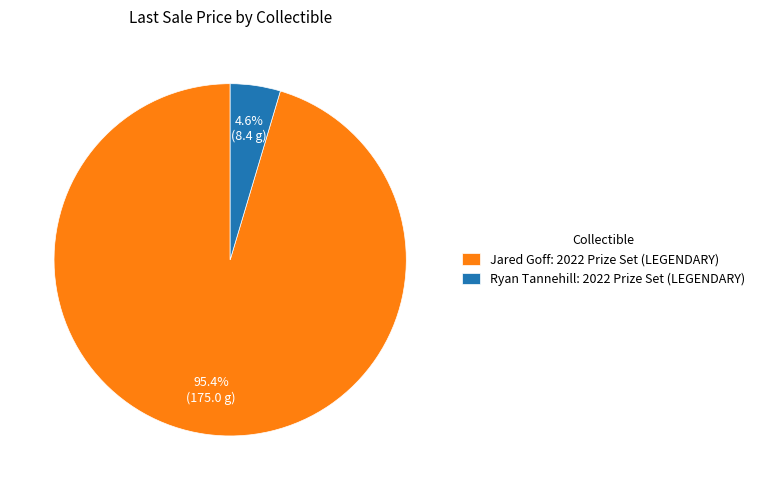

Rank the categories by value from lowest to highest.

Ryan Tannehill: 2022 Prize Set (LEGENDARY), Jared Goff: 2022 Prize Set (LEGENDARY)